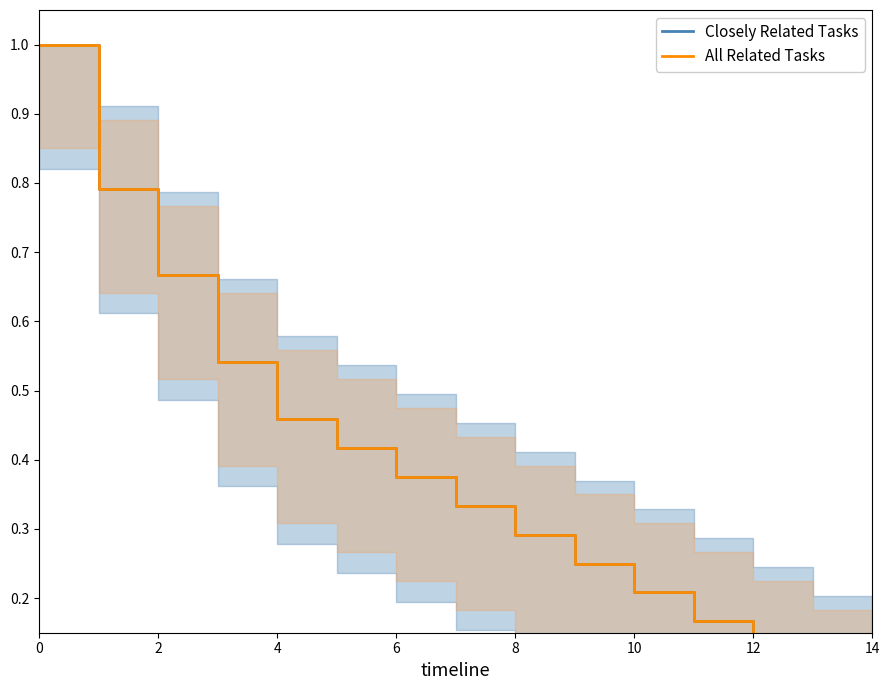

True or false: All Related Tasks and Closely Related Tasks intersect in this chart.

False